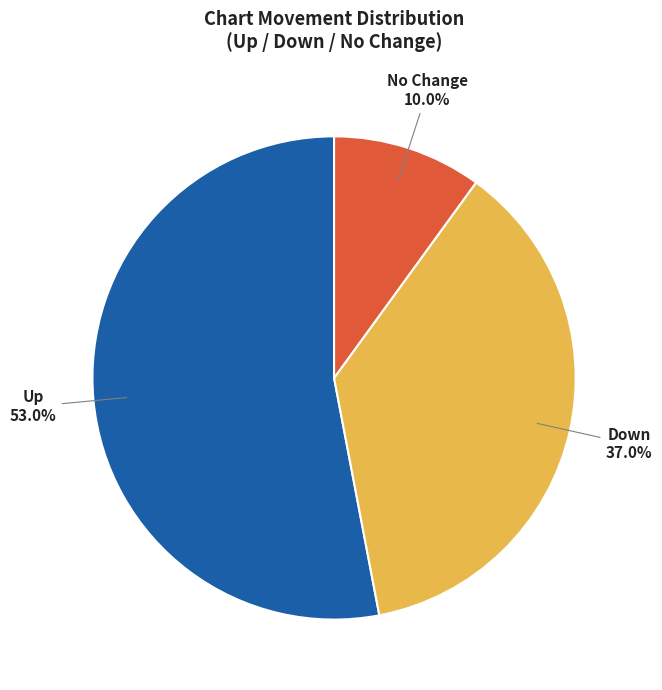

Is there a majority slice in this chart?

Yes